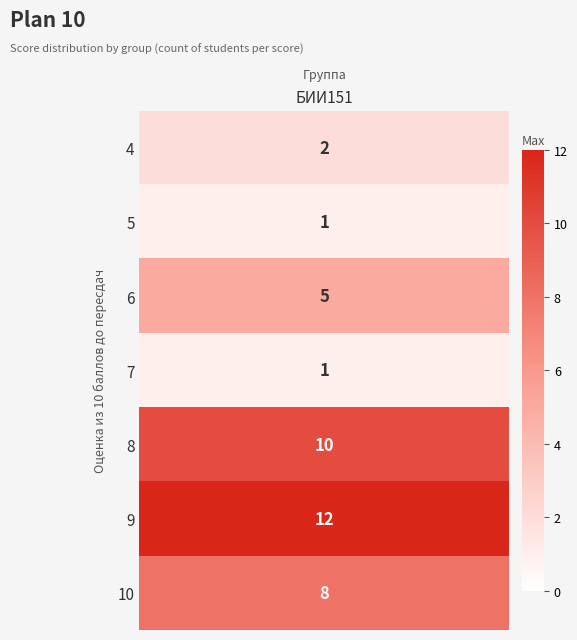

What is the change in value from 8 to 12?

+4